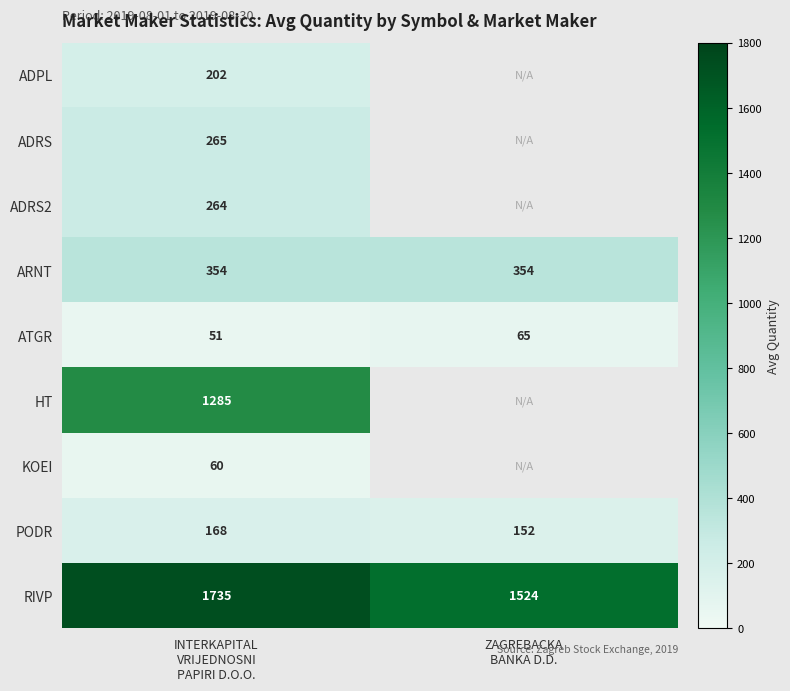

Between INTERKAPITAL VRIJEDNOSNI PAPIRI D.O.O. and ZAGREBACKA BANKA D.D., which series saw the biggest shift?

RIVP